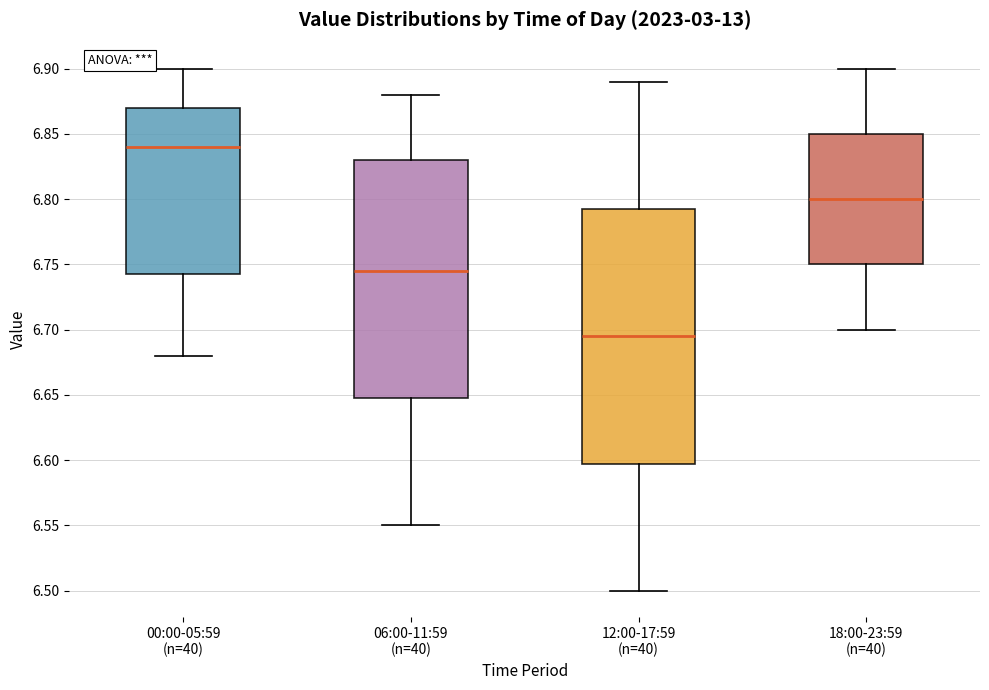

Comparing the boxes themselves (not the whiskers), which one is the tallest?

12:00-17:59 (n=40)